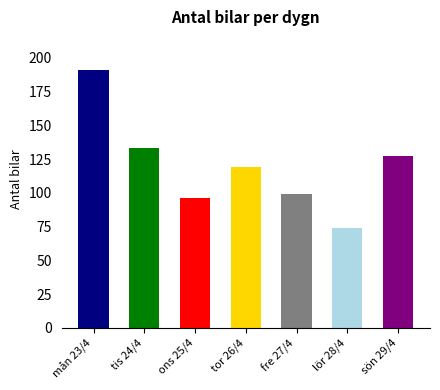

What is the label of the 5th bar from the right?

ons 25/4